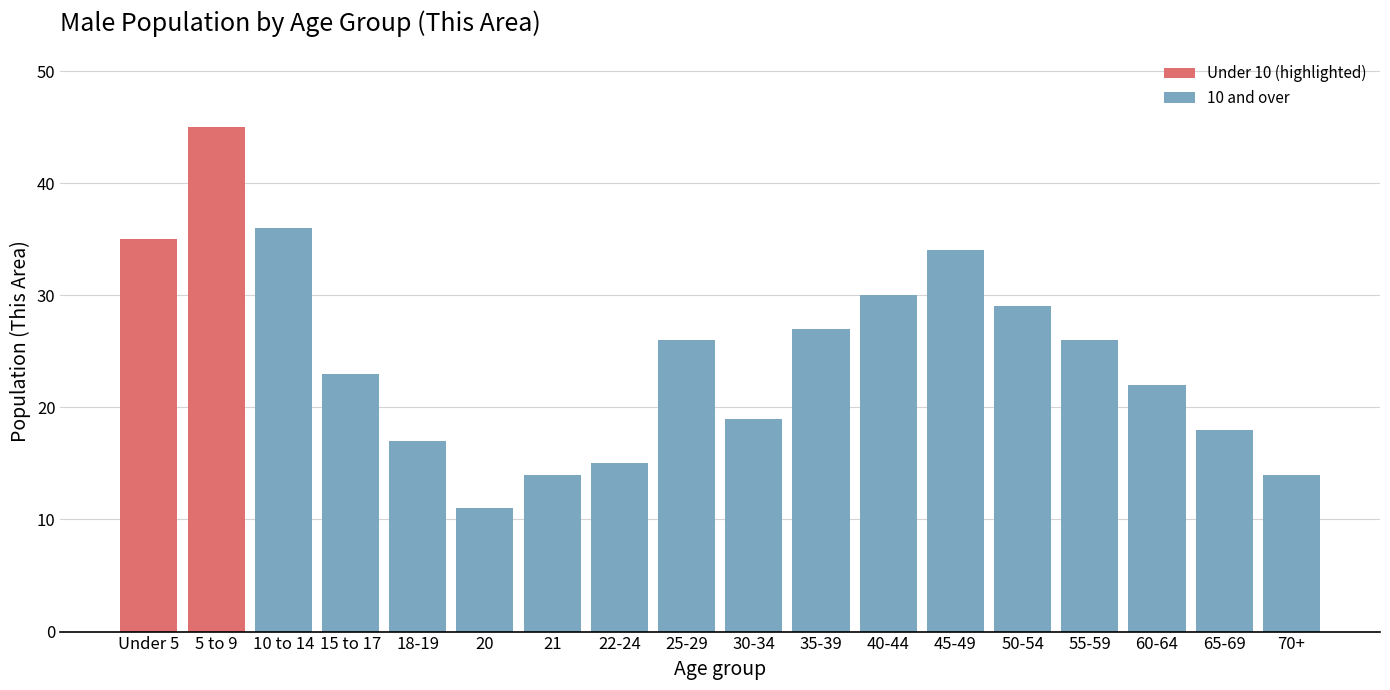

Reading right to left, what are all the values shown in this chart?

70+=14	65-69=18	60-64=22	55-59=26	50-54=29	45-49=34	40-44=30	35-39=27	30-34=19	25-29=26	22-24=15	21=14	20=11	18-19=17	15 to 17=23	10 to 14=36	5 to 9=45	Under 5=35